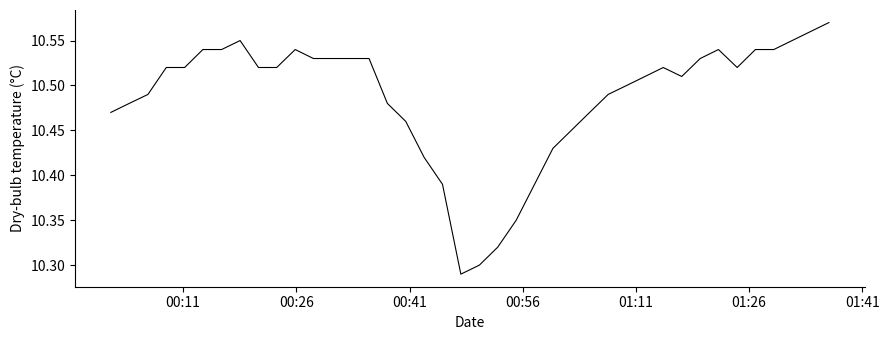

What is the difference between the maximum and minimum values?

0.3